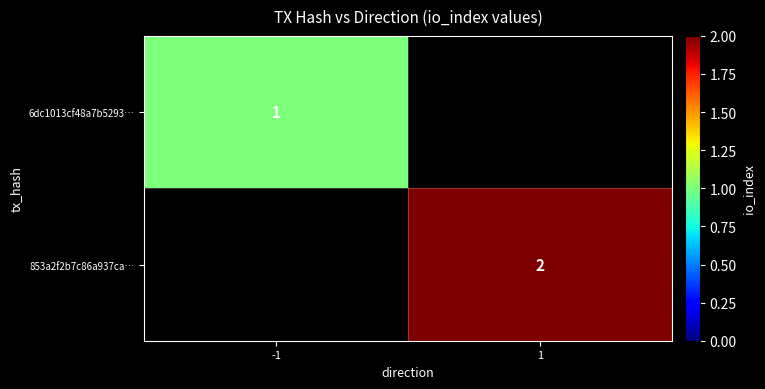

True or false: 6dc1013cf48a7b5293… has a value of 0 at -1.

False